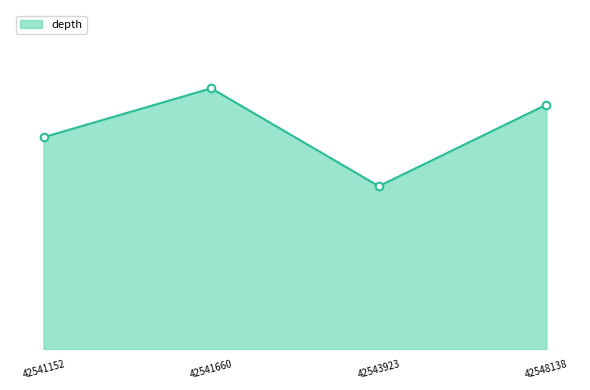

Does the chart have visible grid lines?

No